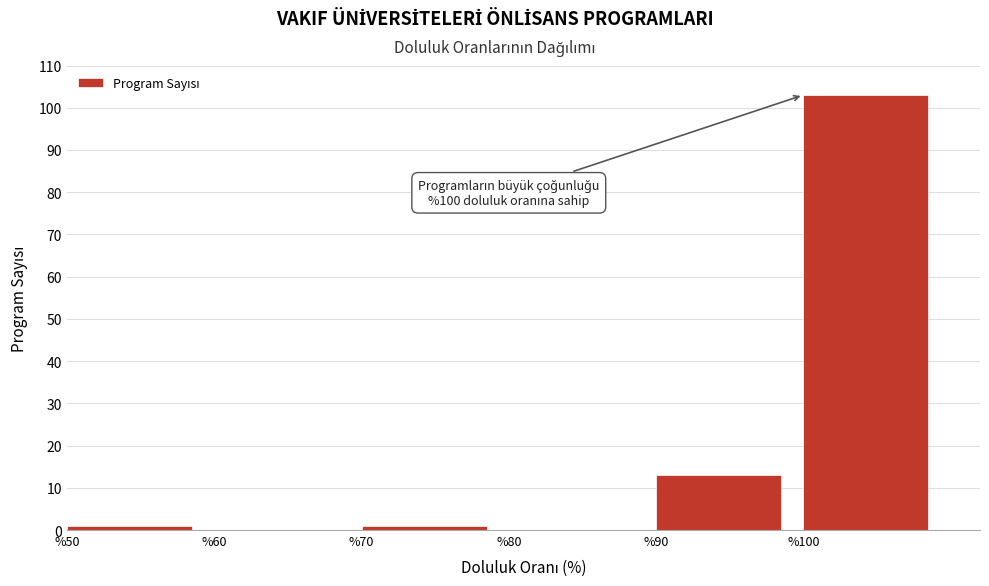

Which range on the x-axis has the tallest bar?

100 to 110